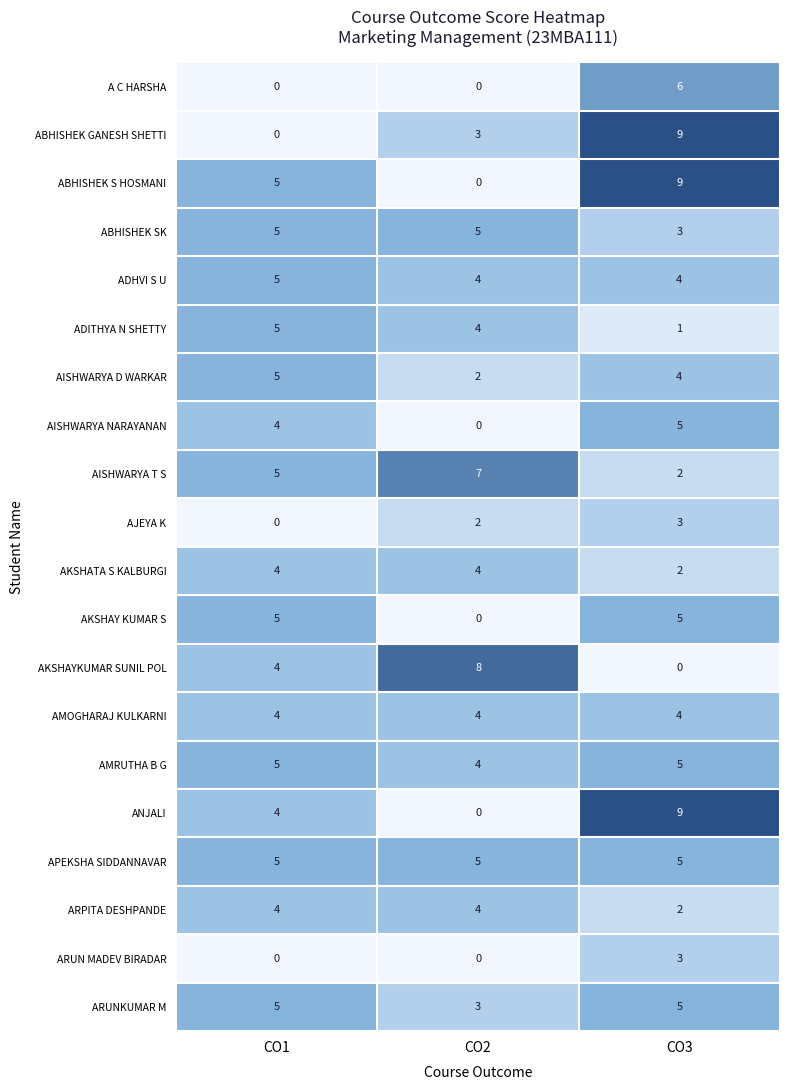

What is the highest value of the ANJALI series?

9